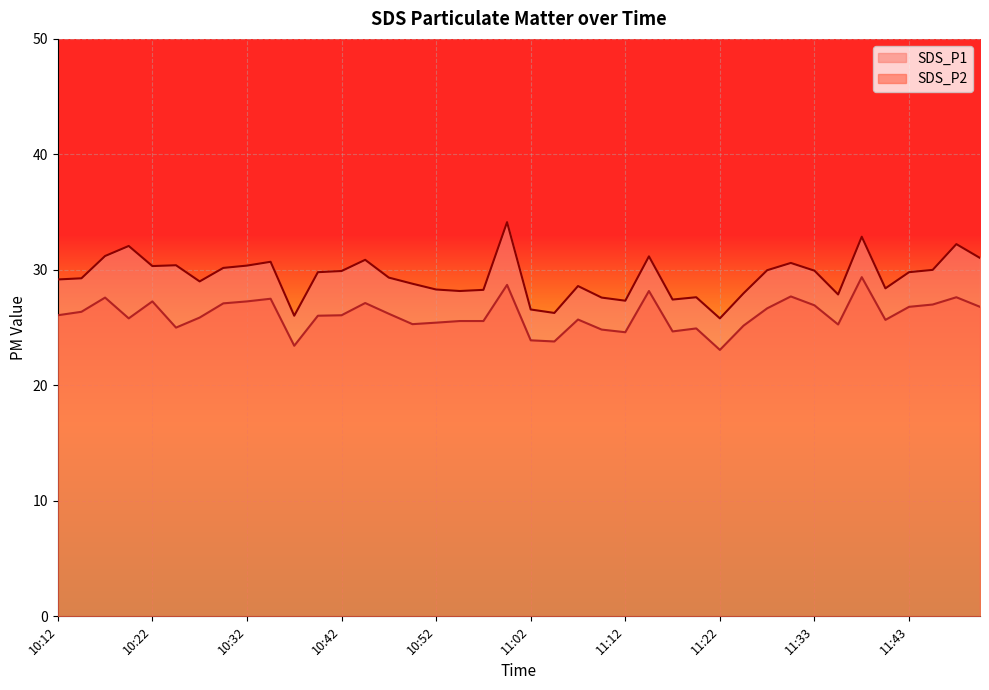

Where does the SDS_P1 series first go above 29?

10:12